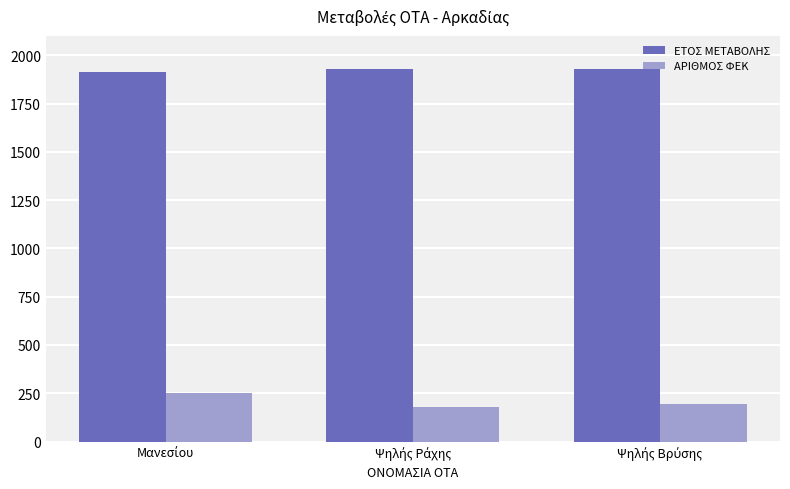

What is the greatest value displayed?

1928